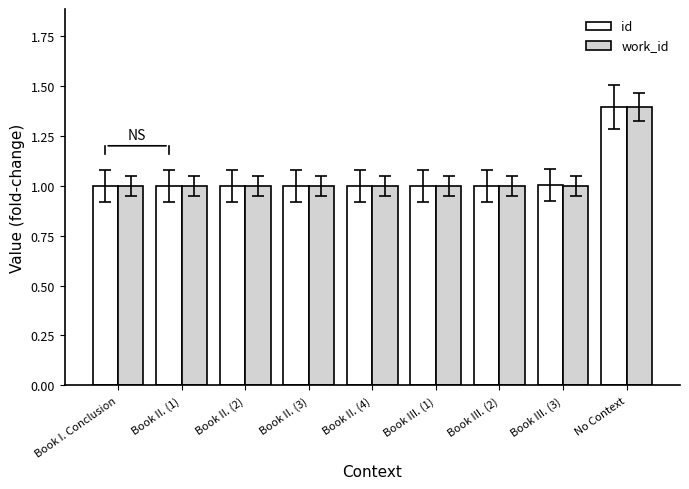

What is the minimum value shown in the chart?

1.0